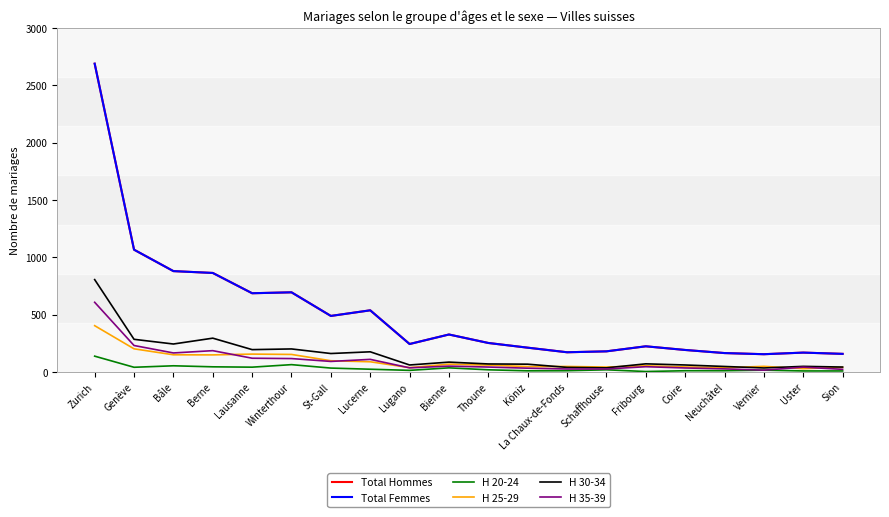

How many interior local peaks does the H 35-39 series have?

5